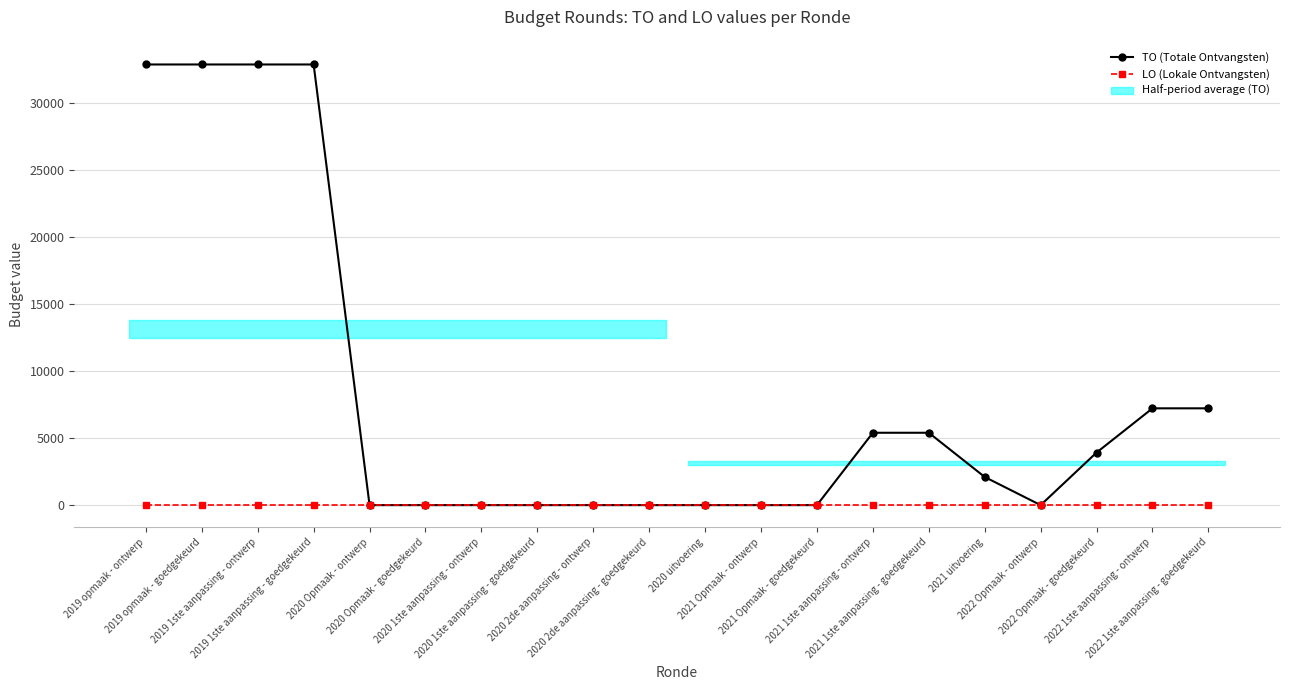

What is the difference between the maximum and minimum values in the TO (Totale Ontvangsten) series?

32882